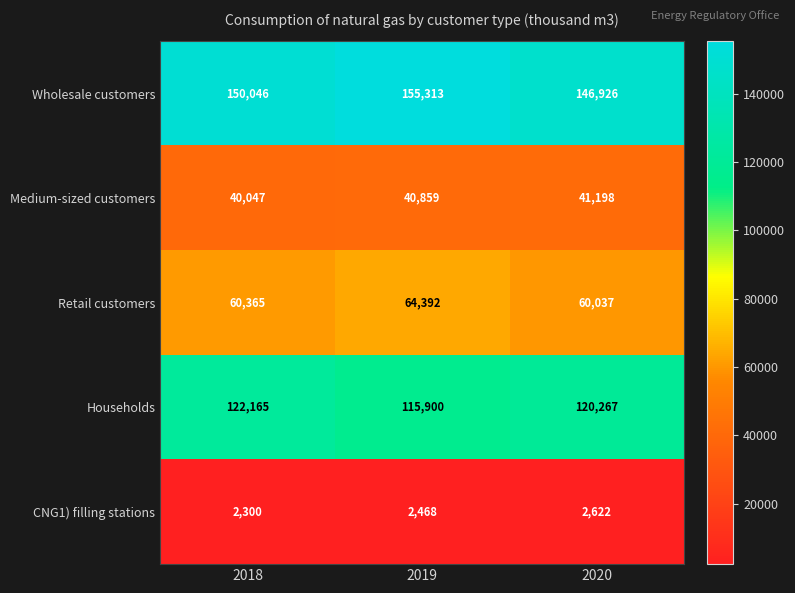

The value of Medium-sized customers at 2020 is 69566. True or false?

False